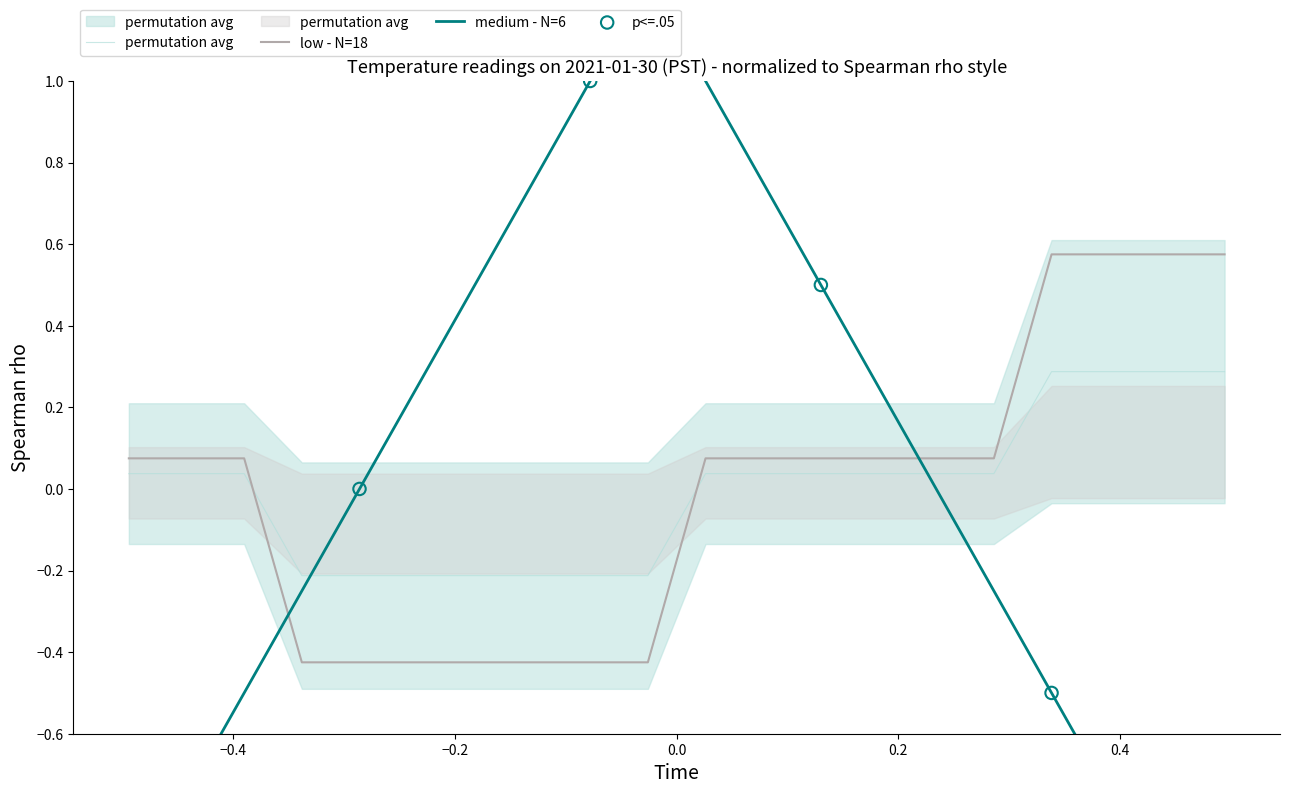

Which series has the widest spread of Y values?

medium - N=6